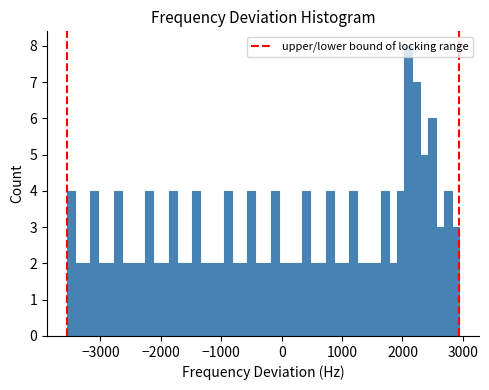

Around what value on the x-axis is the tallest bar? Give the approximate position of its centre, as read against the axis.

2100